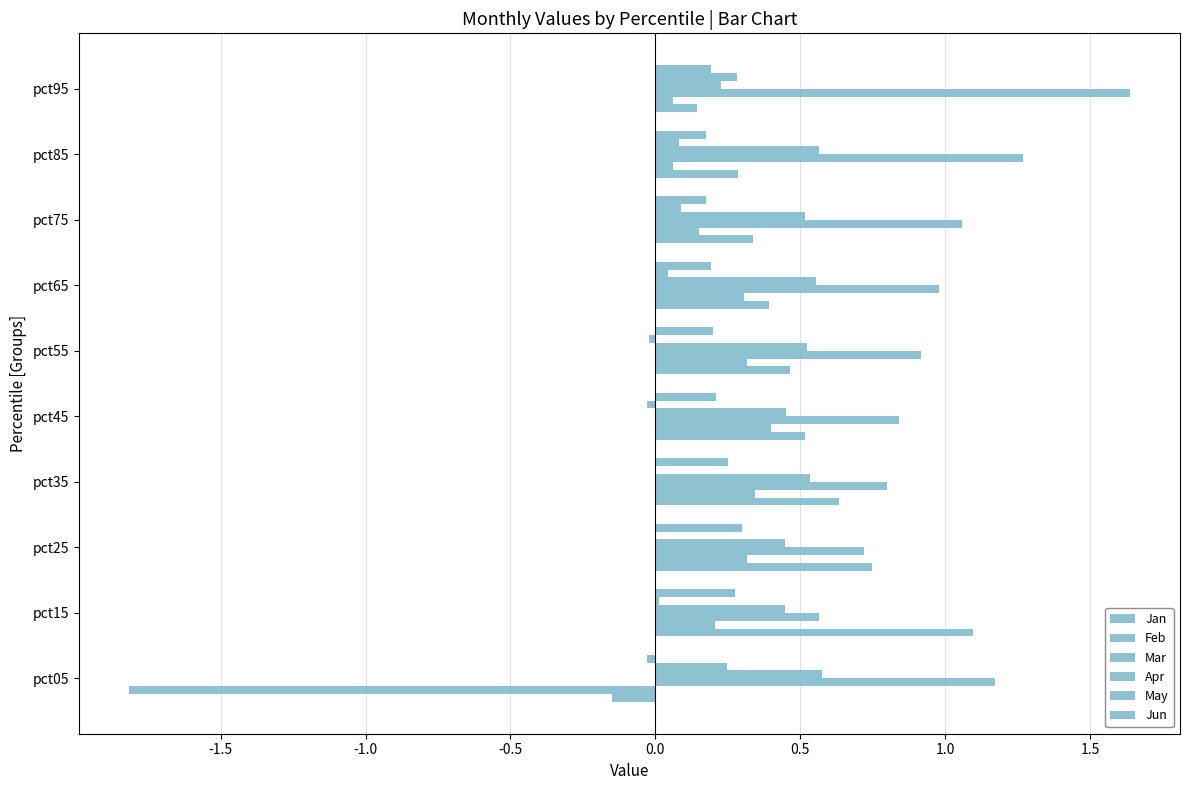

Reading right to left, transcribe all the data shown in this chart.

Jan: 0.1	0.3	0.3	0.4	0.5	0.5	0.6	0.7	1.1	-0.1
Feb: 0.1	0.1	0.2	0.3	0.3	0.4	0.3	0.3	0.2	-1.8
Mar: 1.6	1.3	1.1	1.0	0.9	0.8	0.8	0.7	0.6	1.2
Apr: 0.2	0.6	0.5	0.6	0.5	0.5	0.5	0.4	0.4	0.6
May: 0.3	0.1	0.1	0.0	-0.0	-0.0	0.0	0.0	0.0	0.2
Jun: 0.2	0.2	0.2	0.2	0.2	0.2	0.3	0.3	0.3	-0.0